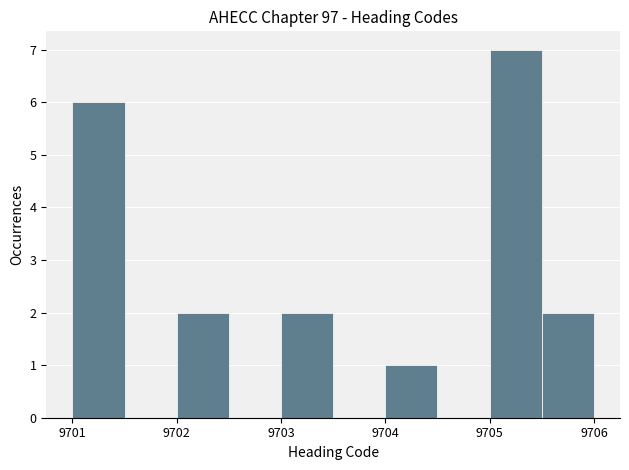

How tall is the bar that spans 9705.5 to 9706.0 on the x-axis? The values are not printed on the chart, so give them approximately, as read against the axis.

2